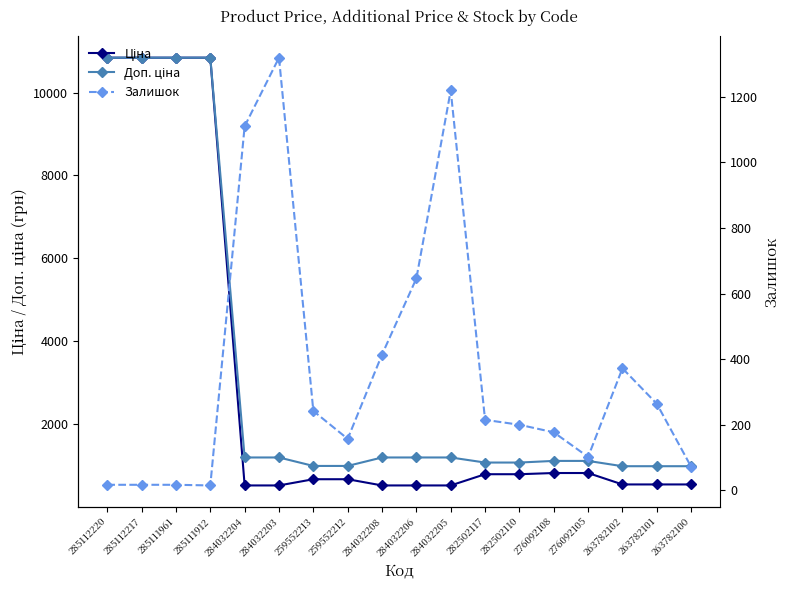

Which has a higher value, 263782101 or 263782102?

263782101